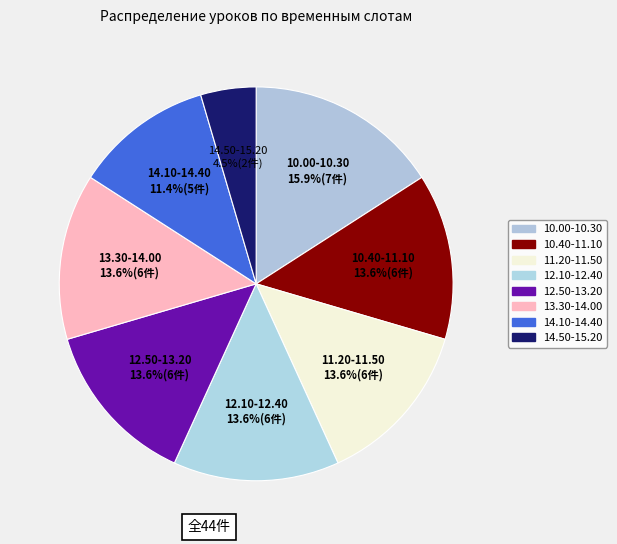

Is 11.20-11.50 the majority of the pie?

No